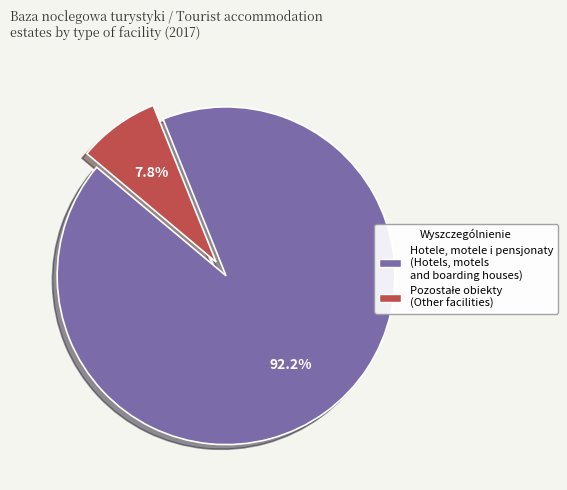

Is there any slice that represents more than half of the pie?

Yes